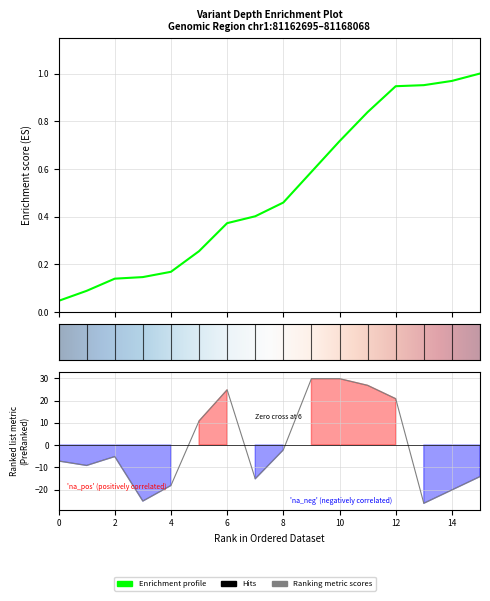

Reading left to right, transcribe all the data shown in this chart.

-7.2	-9.2	-5.2	-25.2	-18.2	10.8	24.8	-15.2	-2.2	29.8	29.8	26.8	20.8	-26.2	-20.2	-14.2